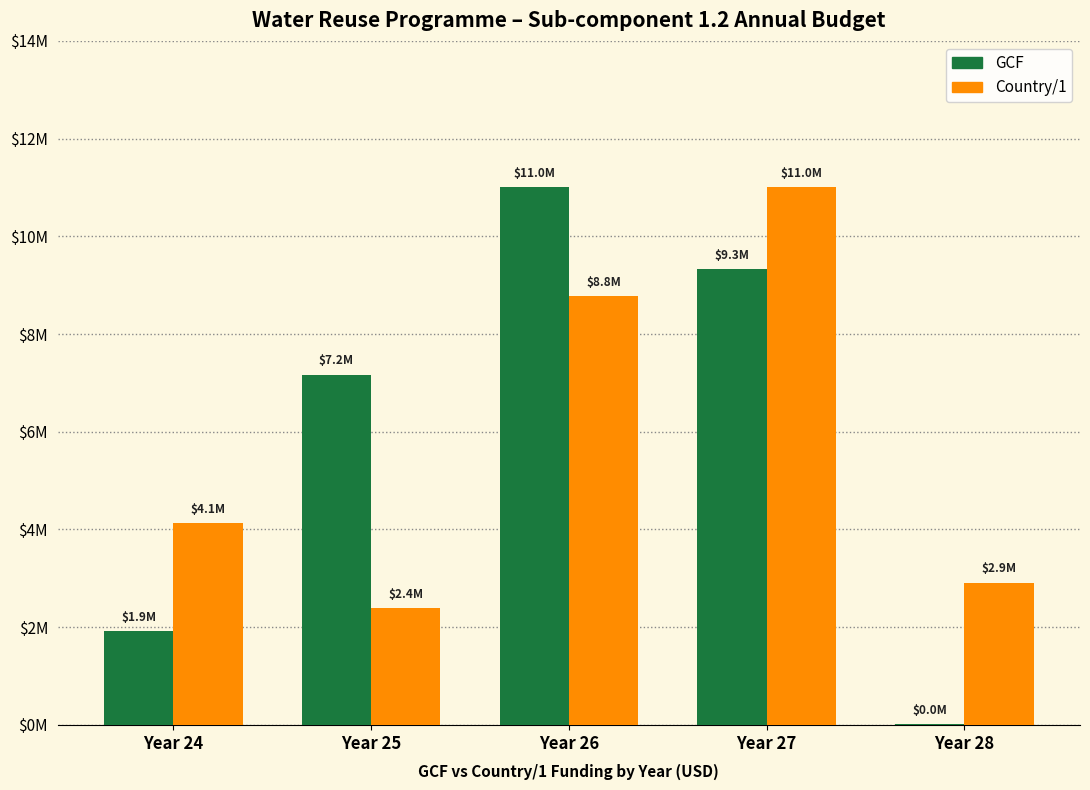

Are the bars horizontal?

No